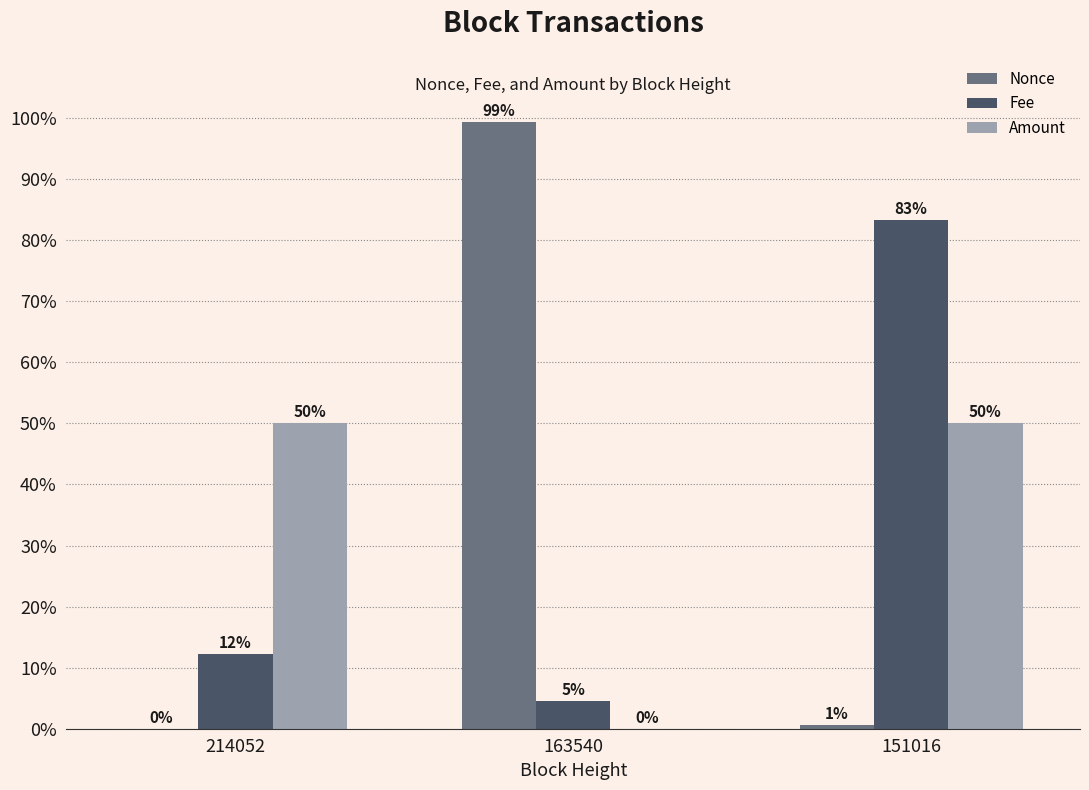

Count the number of data series in this chart.

3